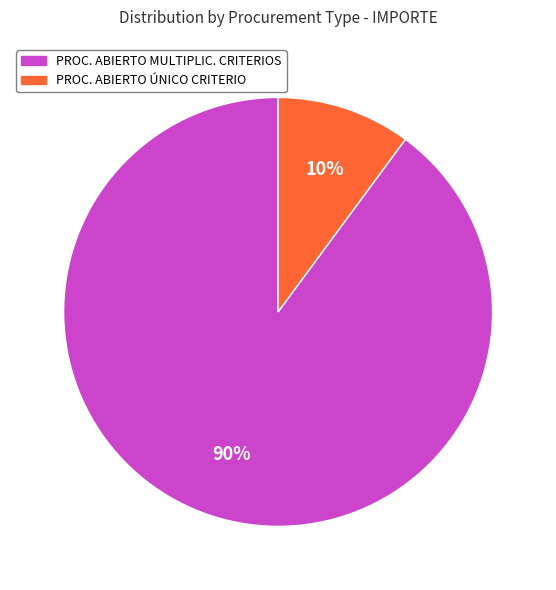

To the nearest percent, what is the difference between the largest and smallest slice percentages?

80%